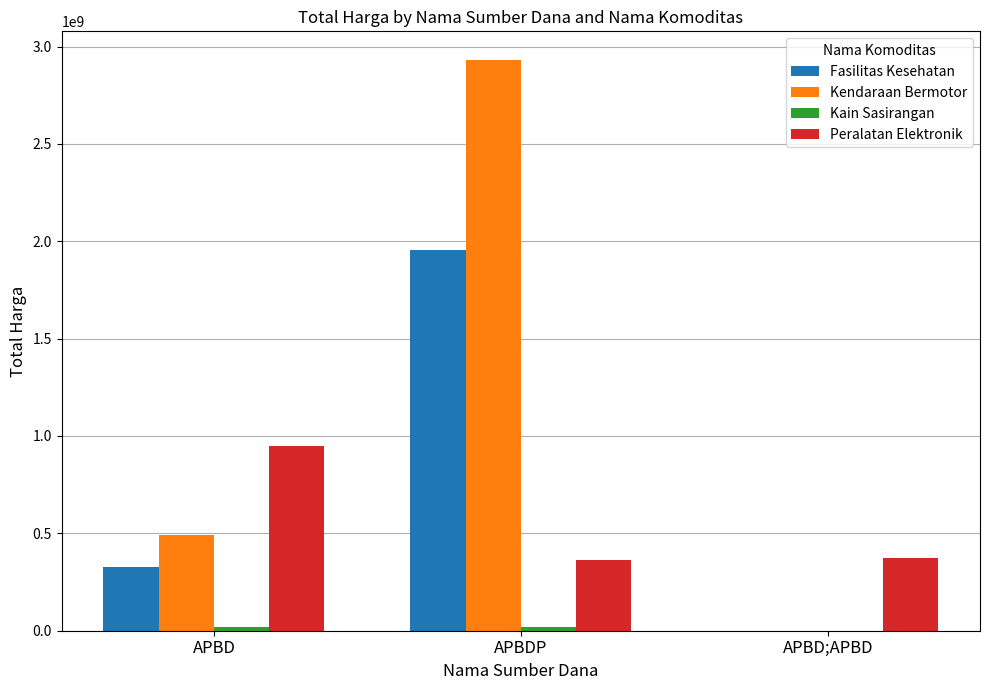

Is the value of Peralatan Elektronik at APBDP greater than the value of Kendaraan Bermotor at APBD;APBD?

Yes